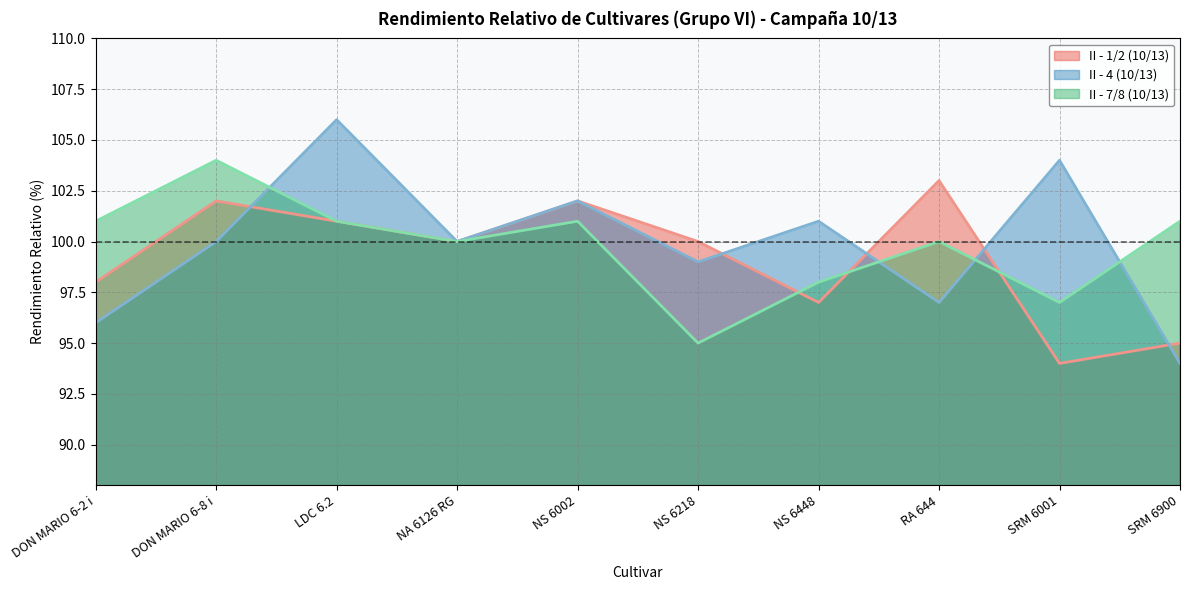

Which label corresponds to the largest value in the chart?

LDC 6.2